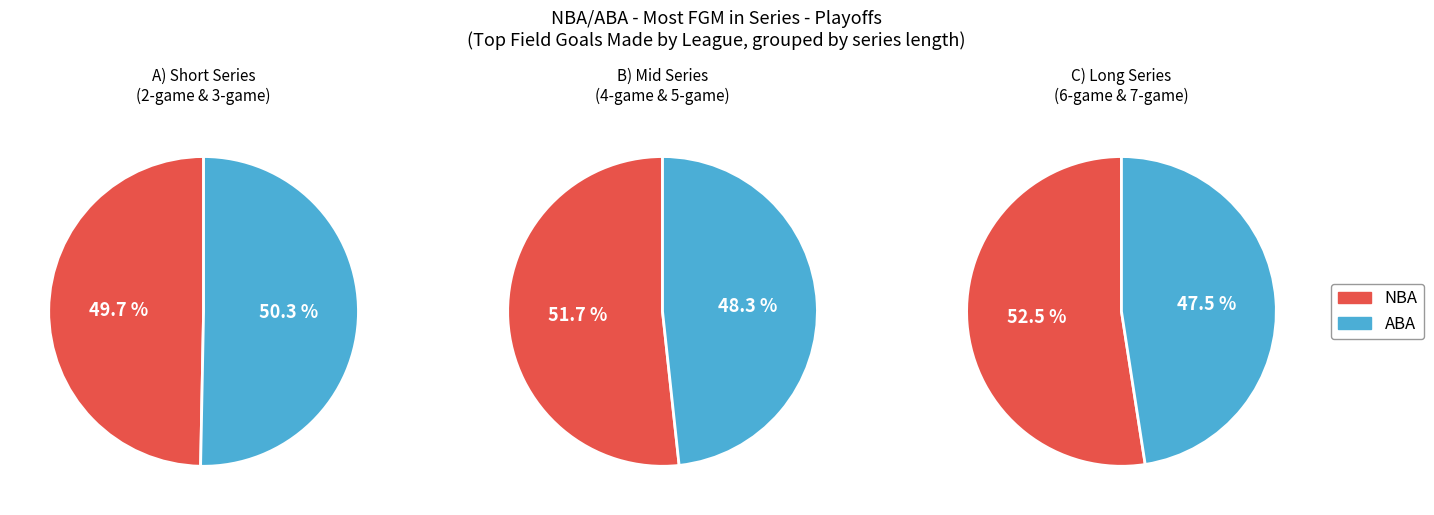

Do 6-game and 5-game together represent more than half of the pie?

No